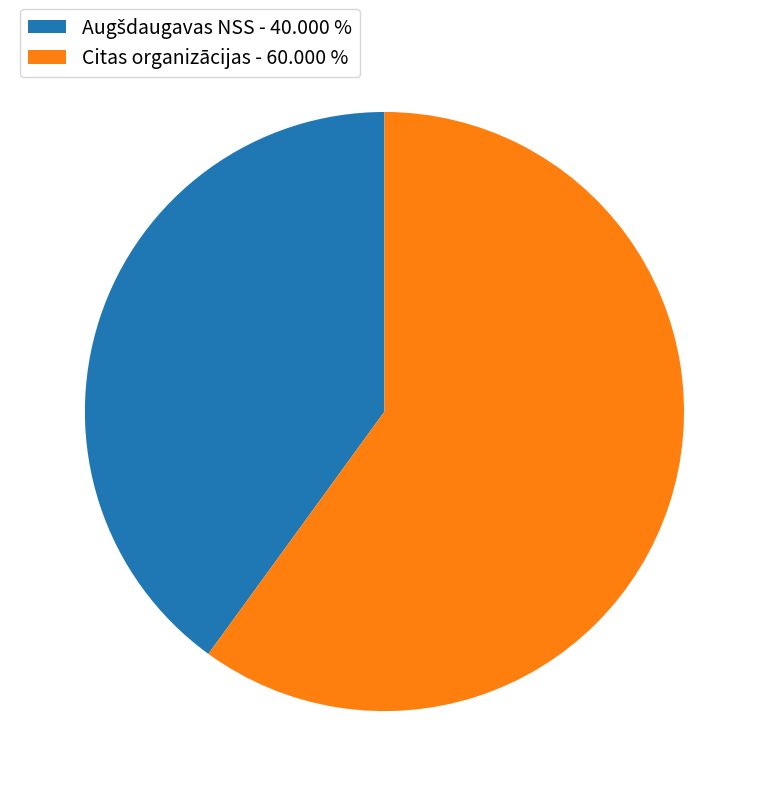

Is there a majority slice in this chart?

Yes